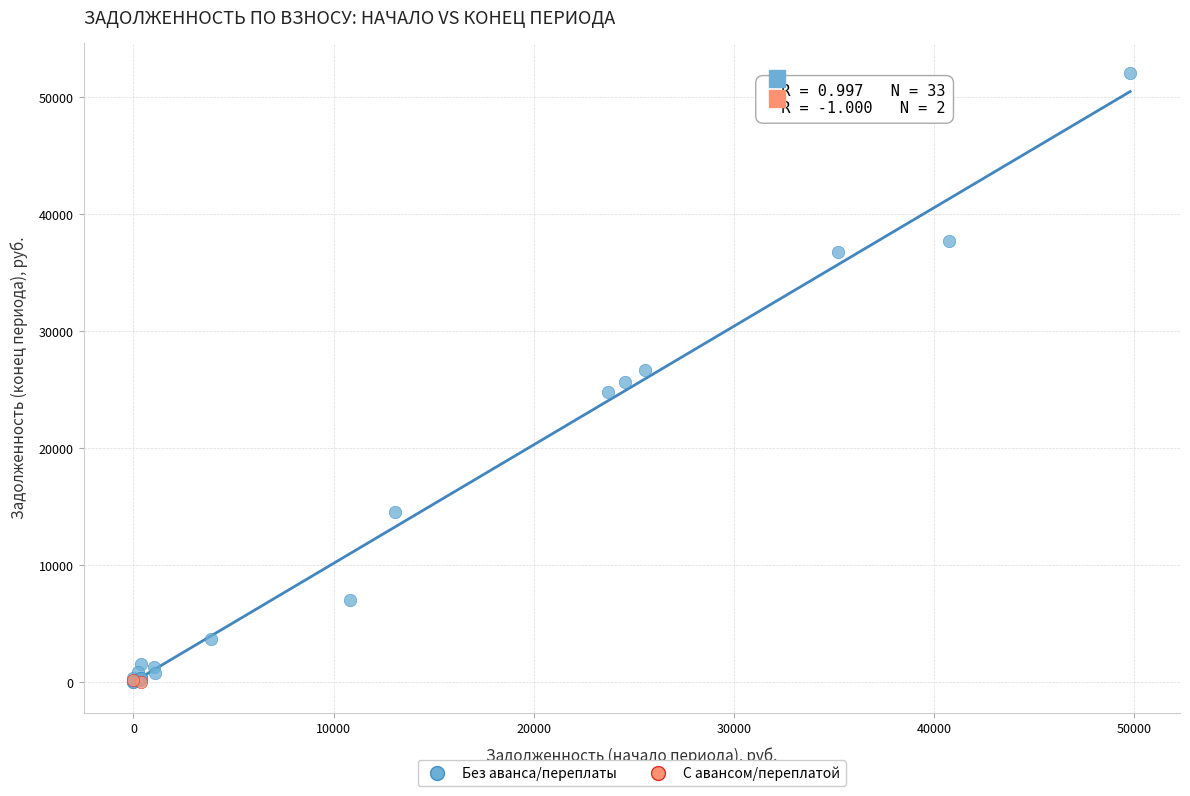

Which series has the widest spread of Y values?

Без аванса/переплаты